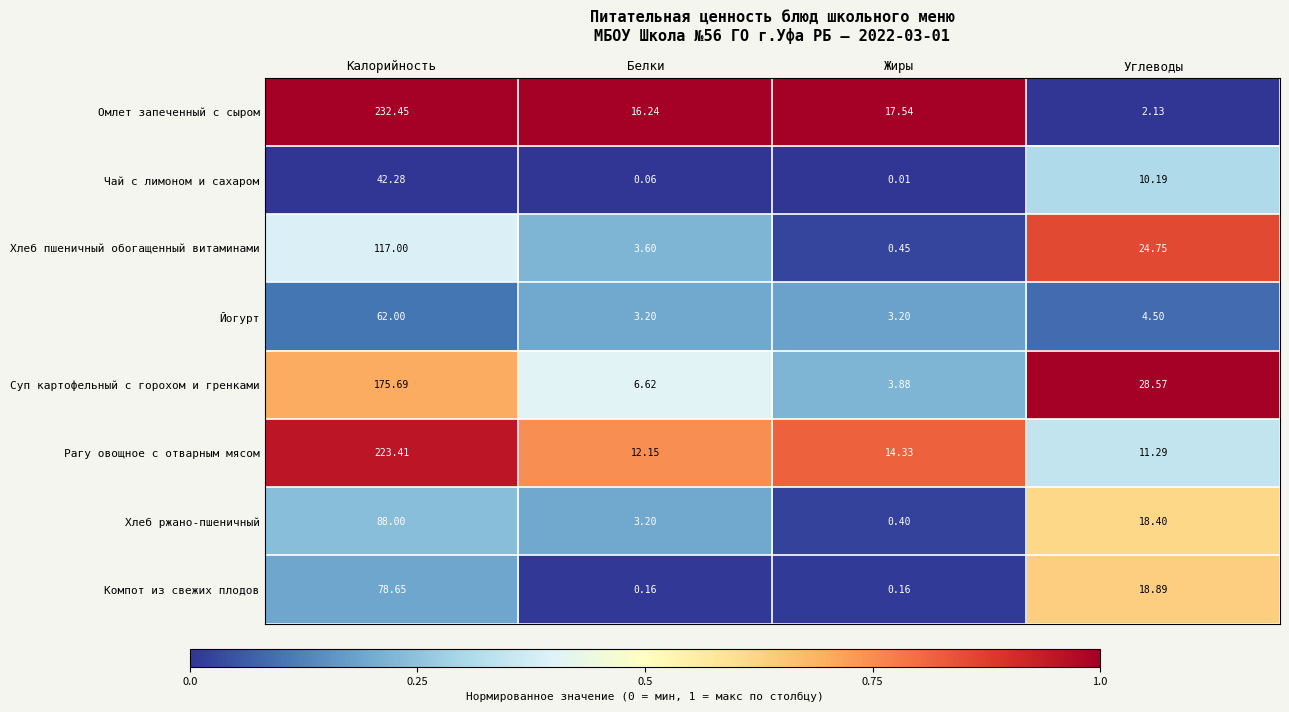

Which category has the lowest value across all series?

Жиры